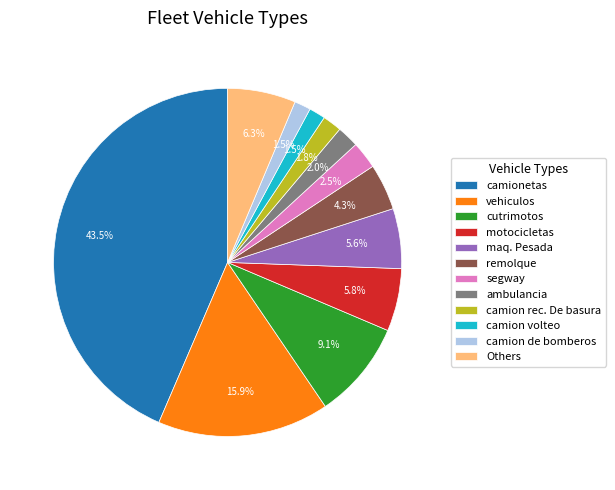

To the nearest percent, what percentage of the pie is cutrimotos?

9%